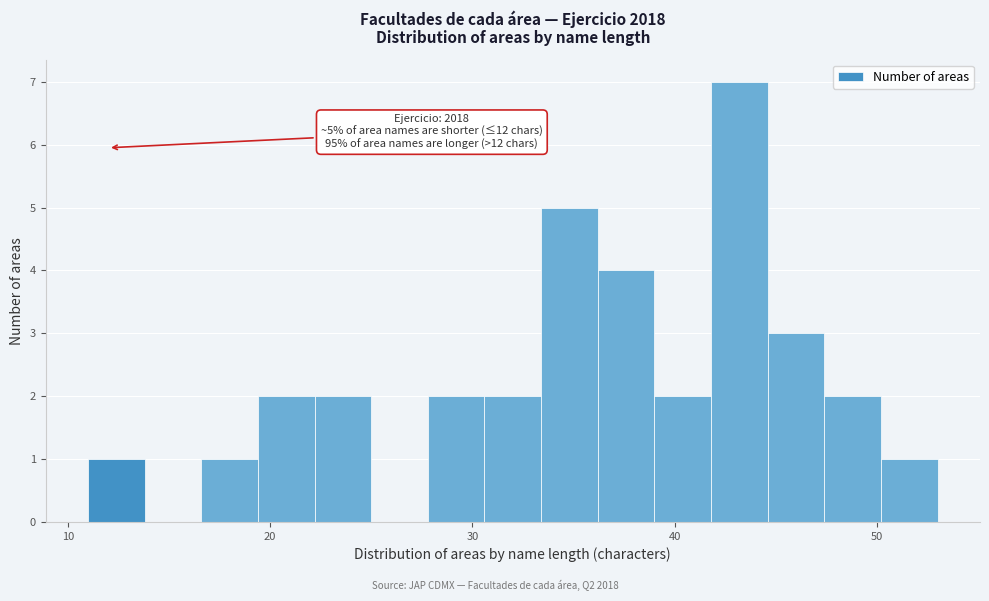

Read against the x-axis, roughly where is the centre of the tallest bar?

43